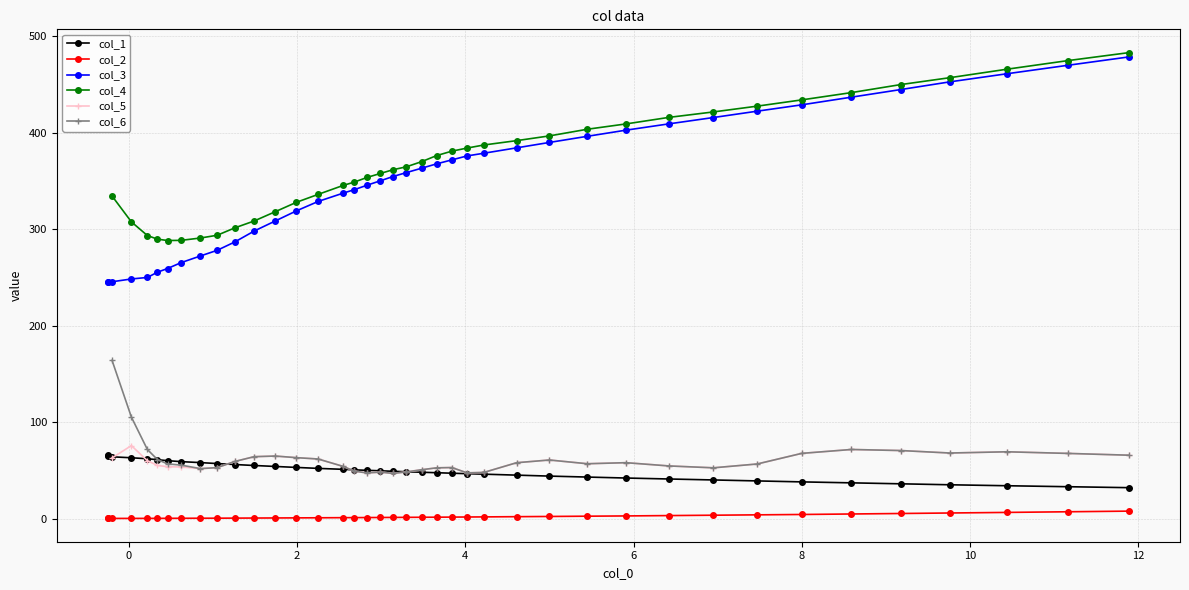

True or false: col_2 has more than 1 interior local peaks.

False